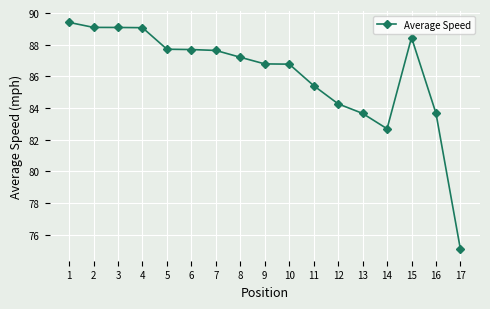

True or false: the data shows 86.8 at 9.

True